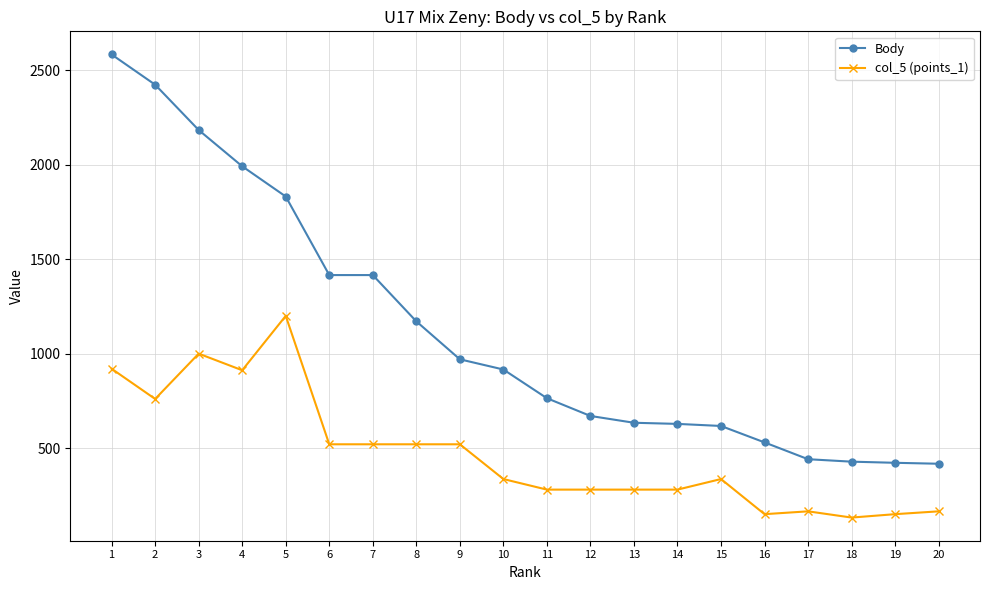

What is the value of the col_5 (points_1) point at the 15th from the left?

336